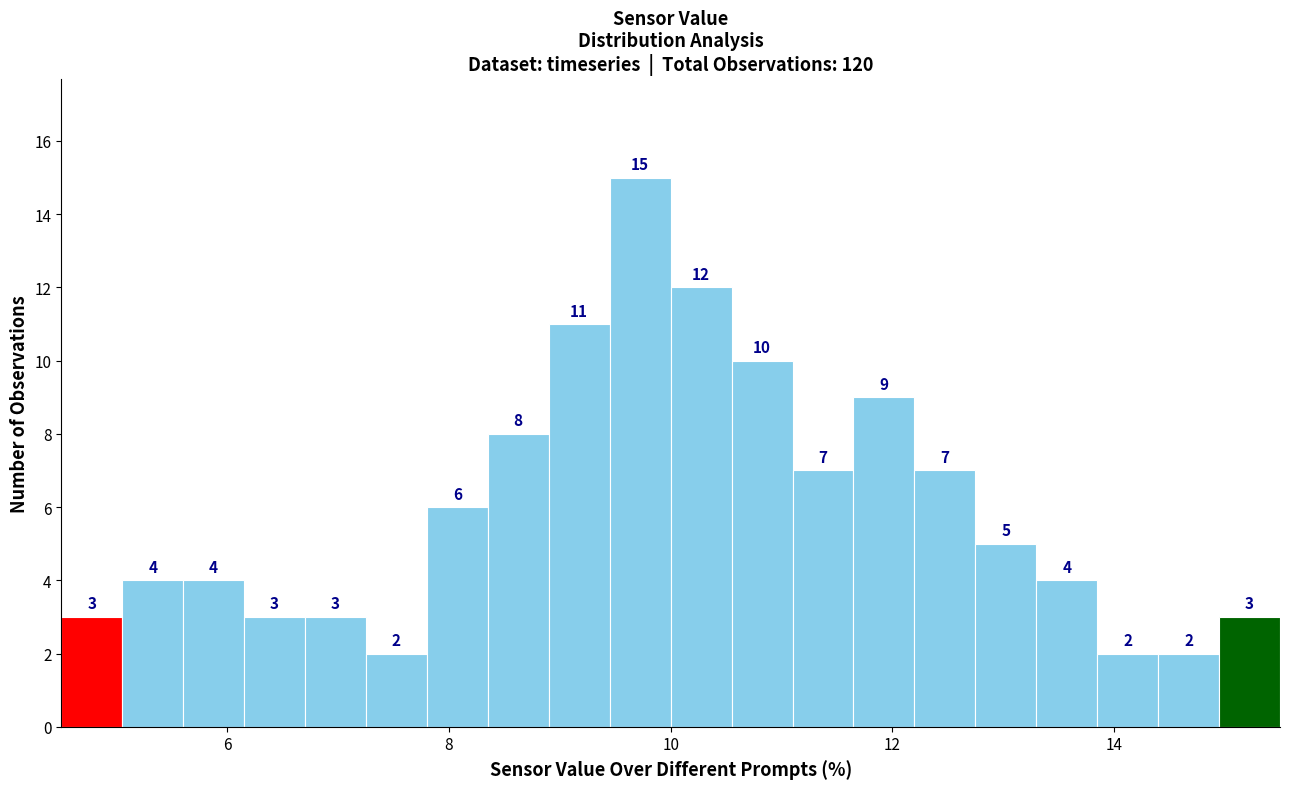

Read against the x-axis, roughly where is the centre of the tallest bar?

9.8